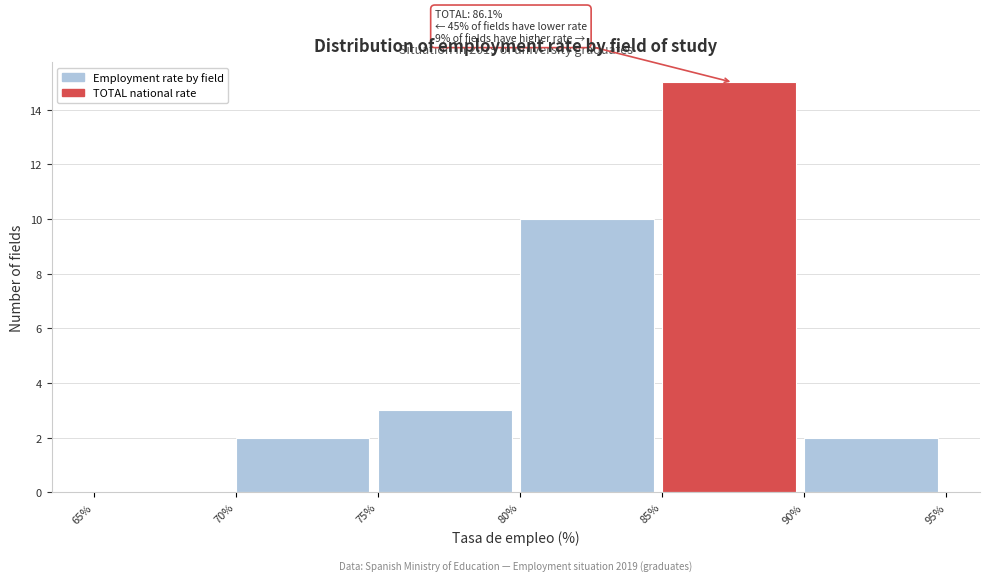

Which range on the x-axis has the tallest bar?

85% to 90%